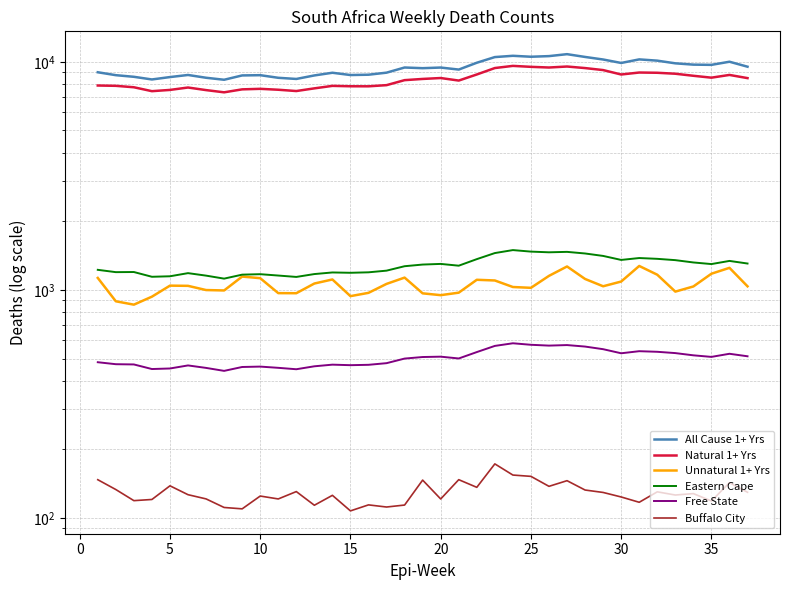

How many interior local peaks does the Free State series have?

8